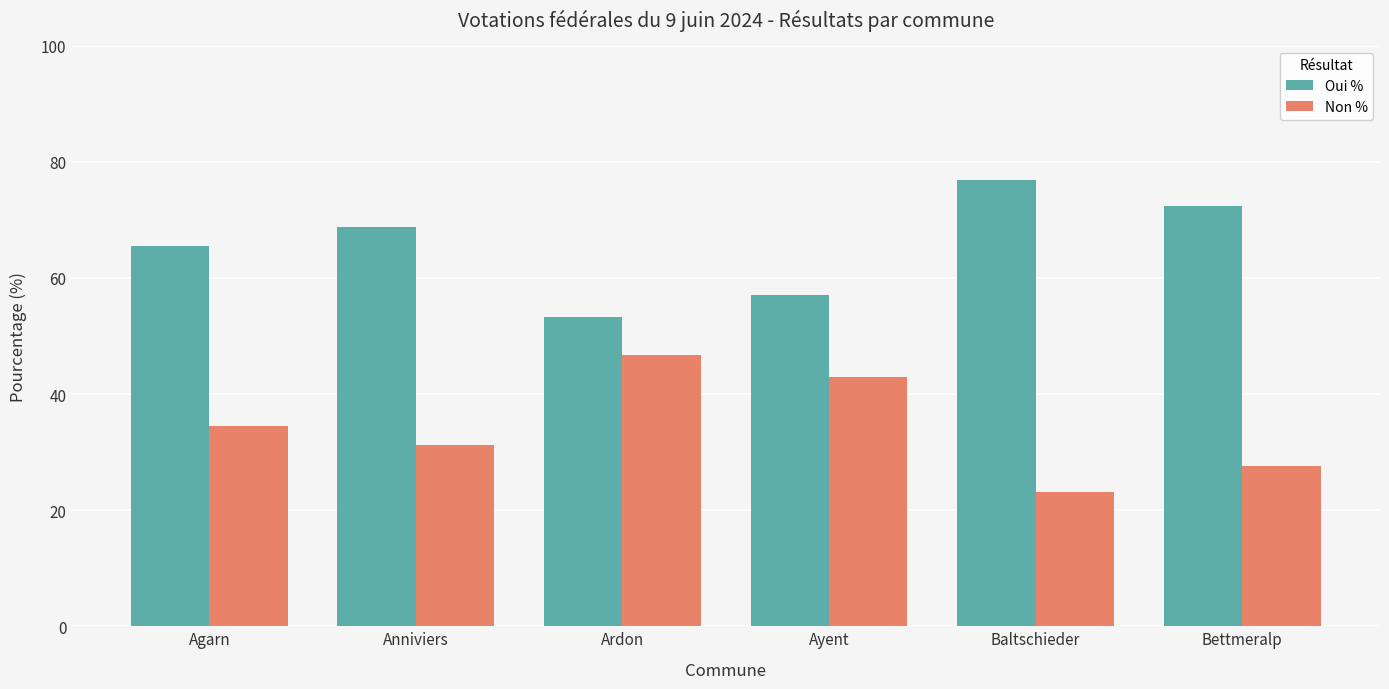

At which label does Non % reach its peak?

Ardon